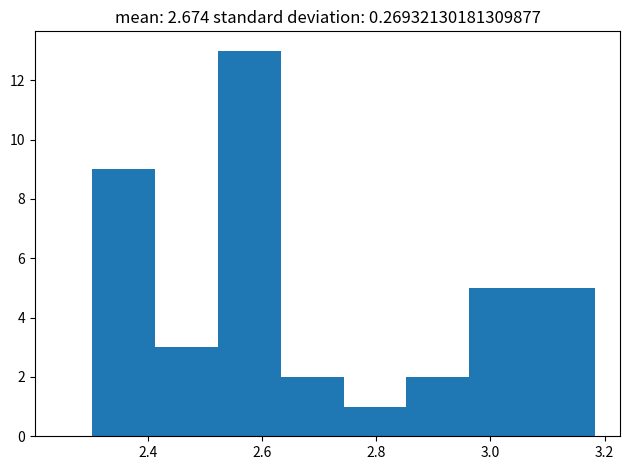

Reading left to right, transcribe this chart: for each bar, give the range it covers on the x-axis and its height. Neither the bar edges nor the heights are printed on the chart, so give them approximately, as read against the axes.

2.30 to 2.42: 9
2.42 to 2.52: 3
2.52 to 2.64: 13
2.64 to 2.74: 2
2.74 to 2.86: 1
2.86 to 2.96: 2
2.96 to 3.08: 5
3.08 to 3.18: 5